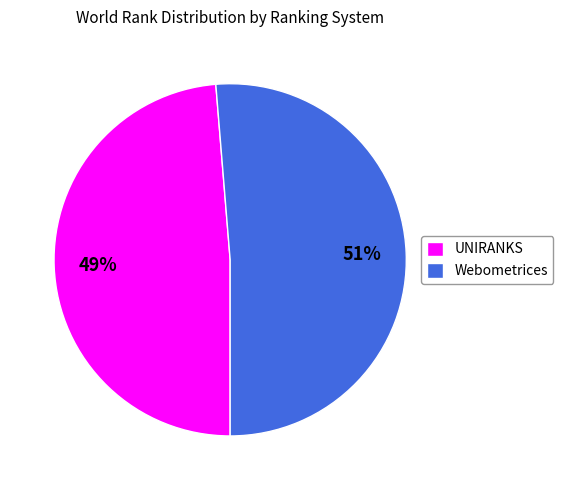

The Webometrices slice represents 41% of the pie. True or false?

False